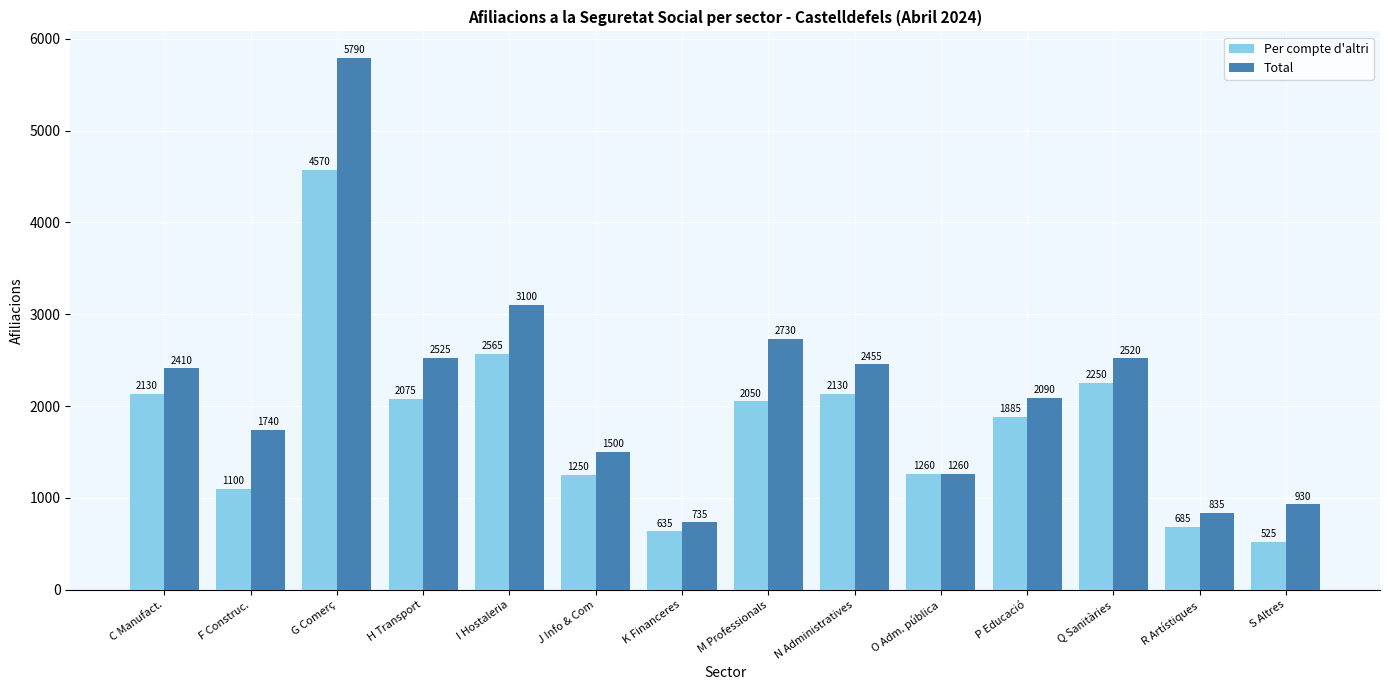

Which category has the highest value in the Per compte d'altri series?

G Comerç